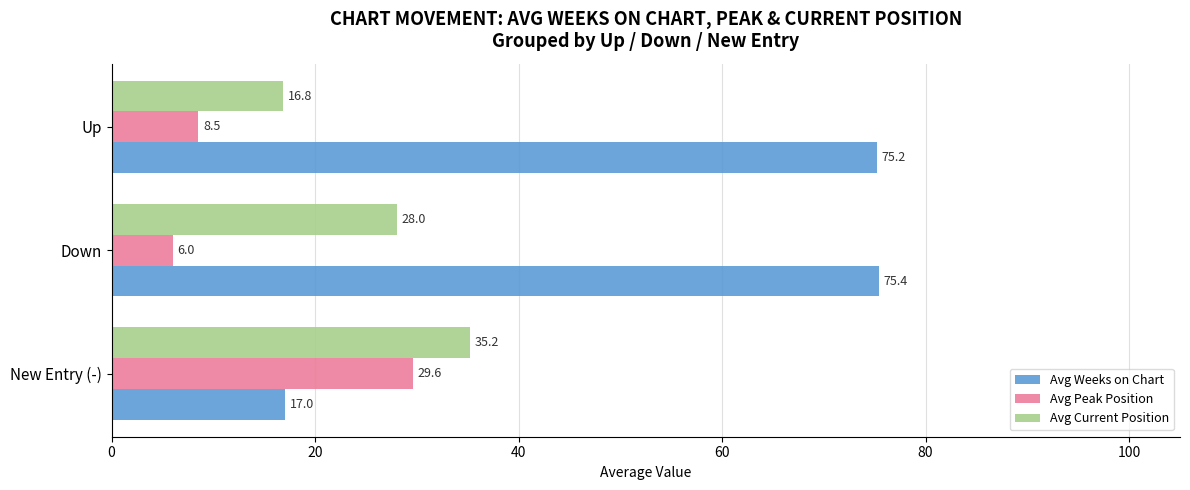

What is the minimum value for Avg Peak Position?

6.0